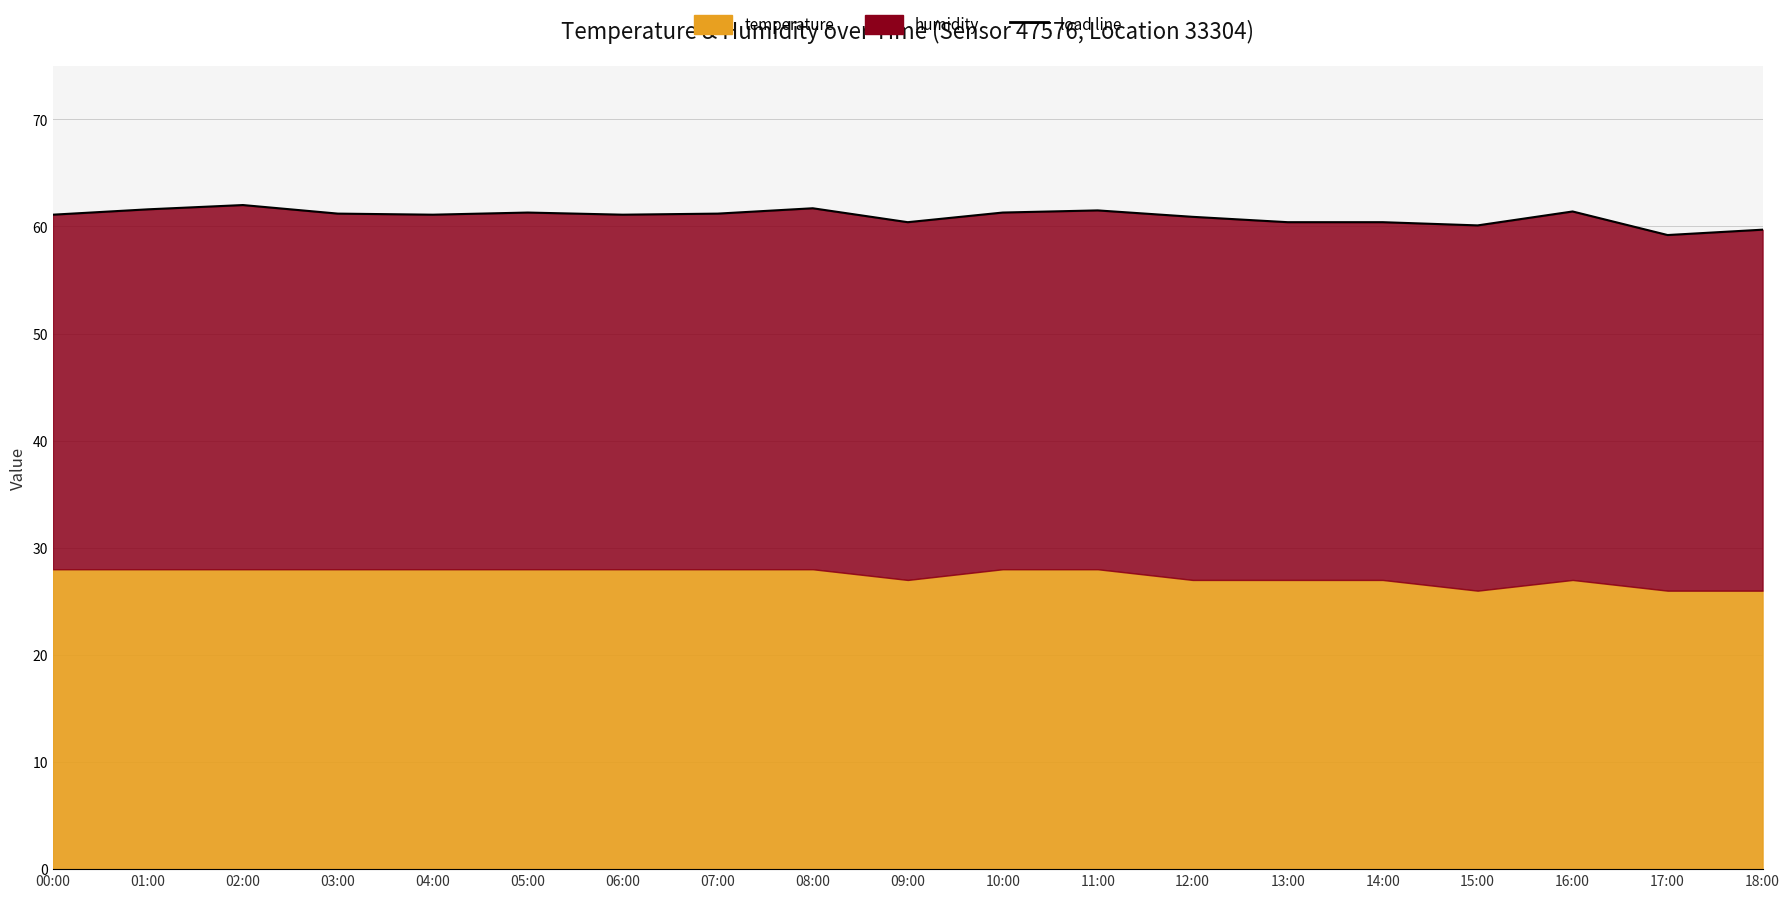

The value at 18:00 is 81.6. True or false?

False